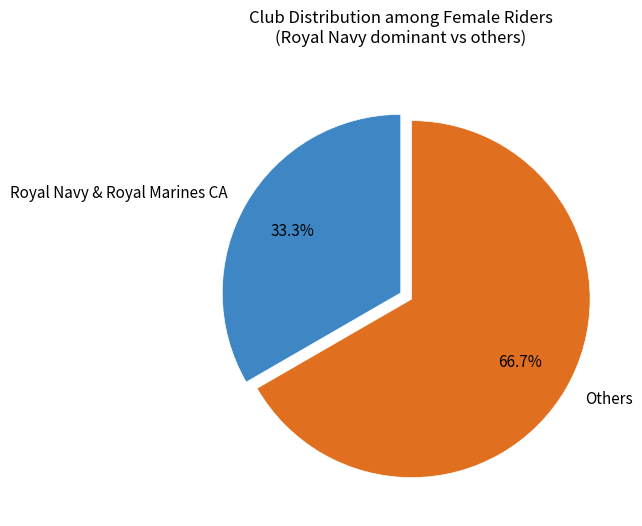

Which slice represents more than half of the pie?

Others